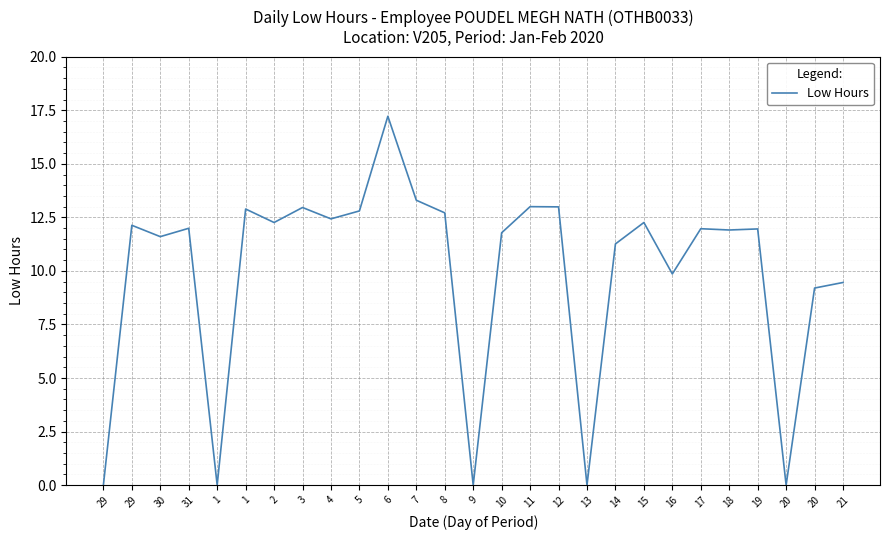

What is the label of the 26th point from the right?

29